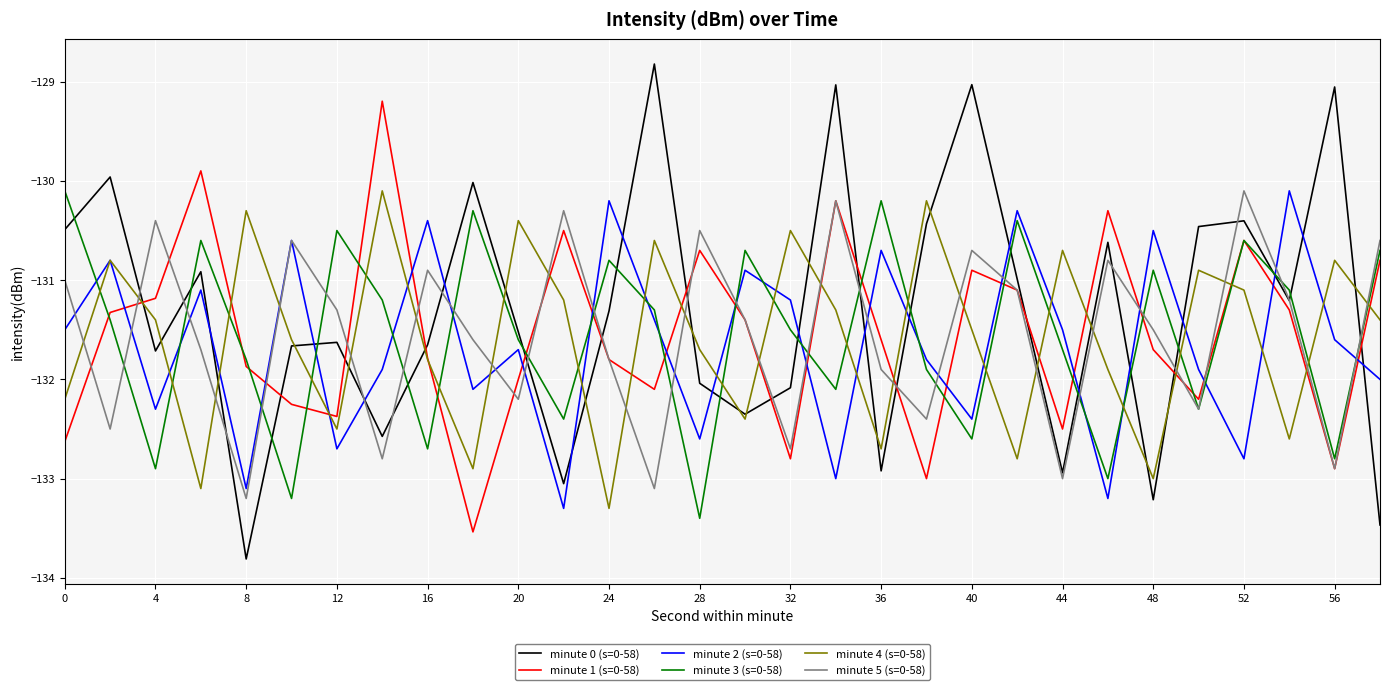

How many series are shown in this chart?

6